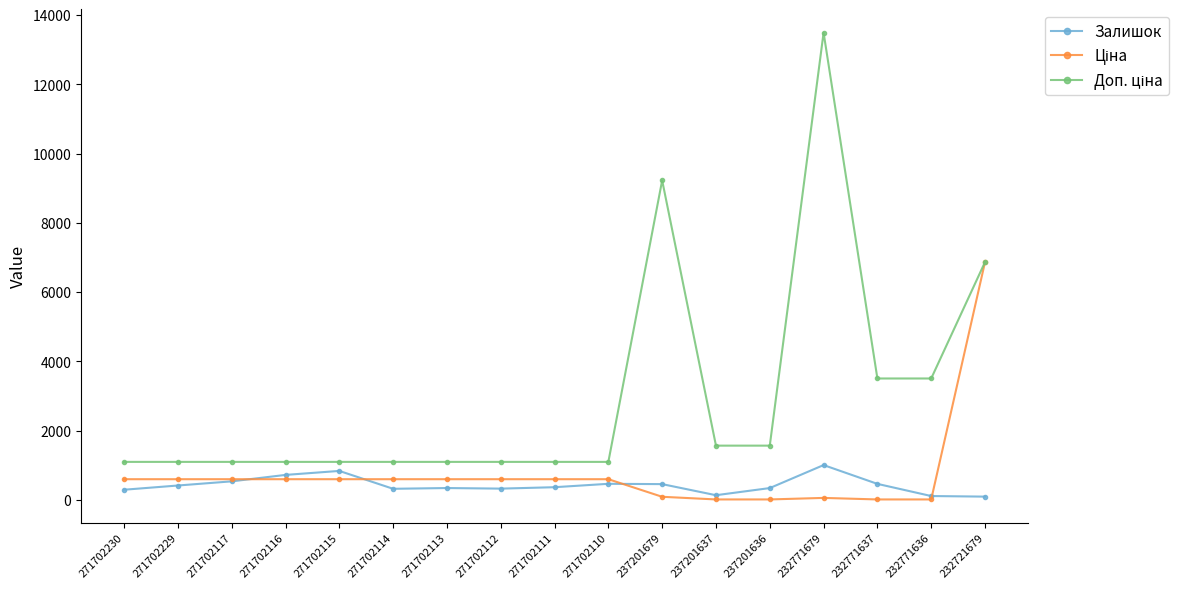

The value of Залишок at 271702117 is 538.0. True or false?

True